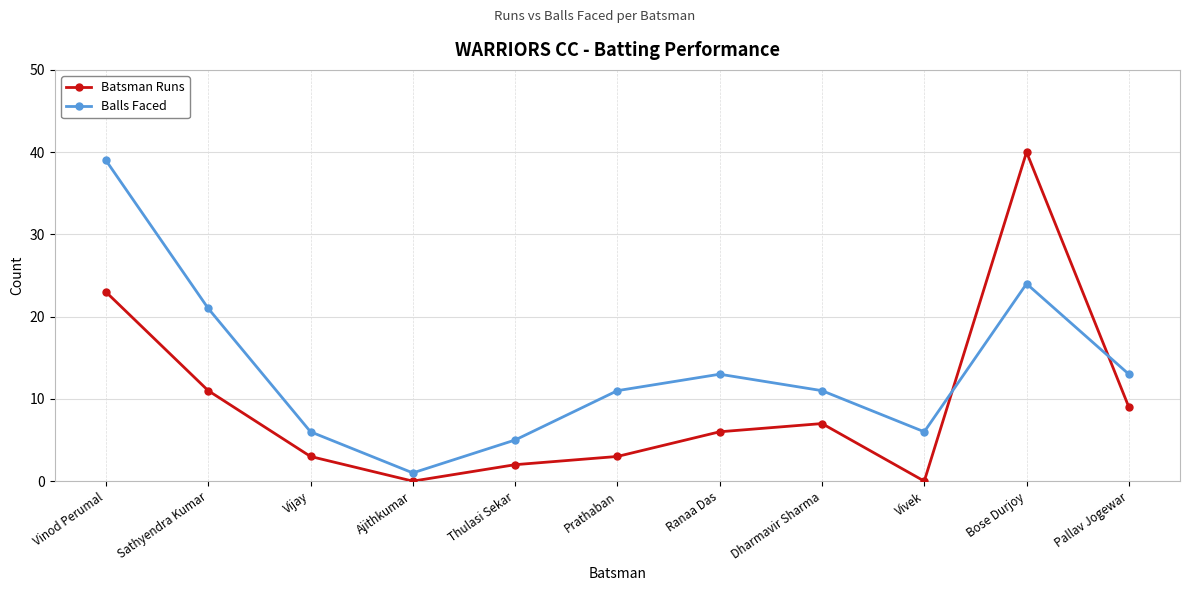

How many interior local peaks does the Batsman Runs series have?

2